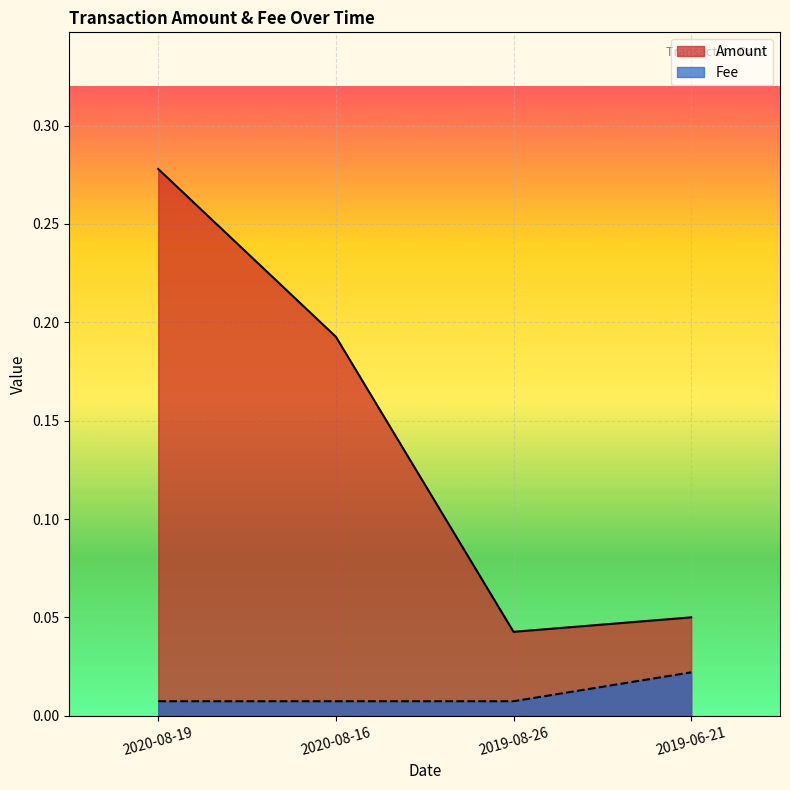

What is the average value of the Amount series?

0.1